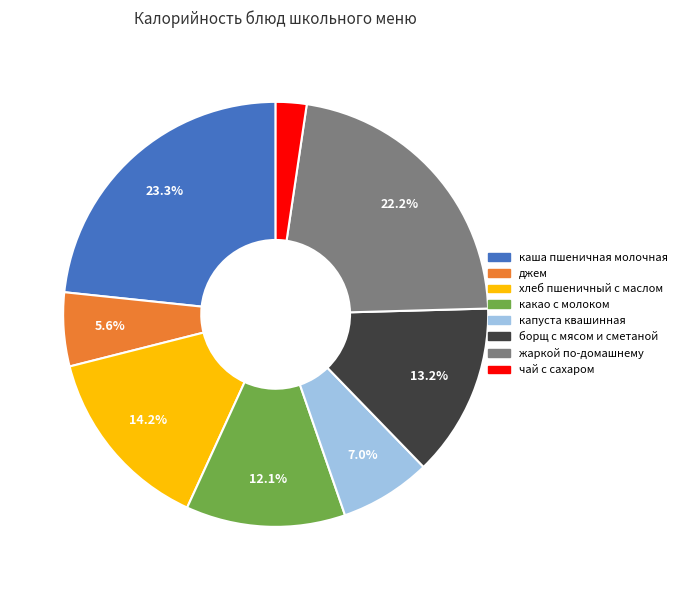

Do борщ с мясом и сметаной and жаркой по-домашнему together represent more than half of the pie?

No